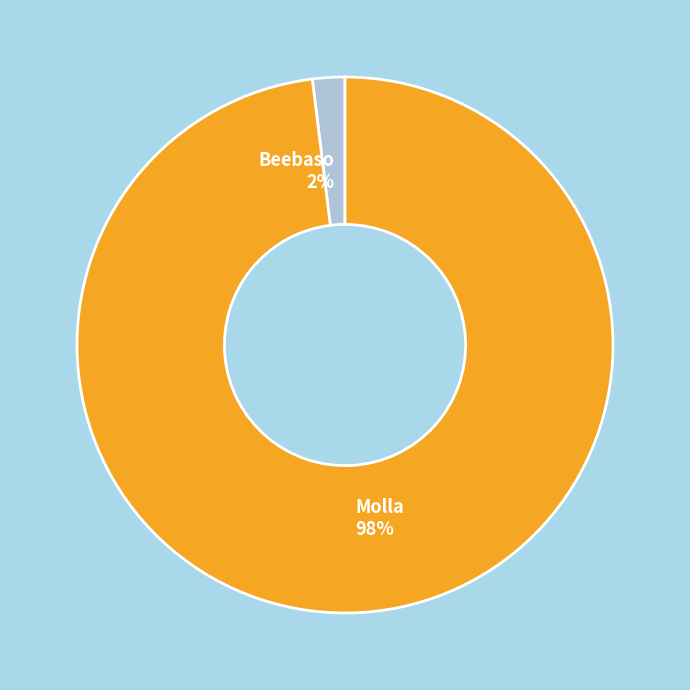

True or false: Molla accounts for 98% of the total.

True